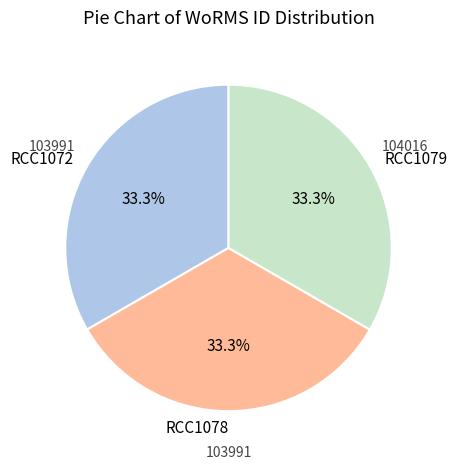

To the nearest percent, what percentage of the pie is RCC1078?

33%